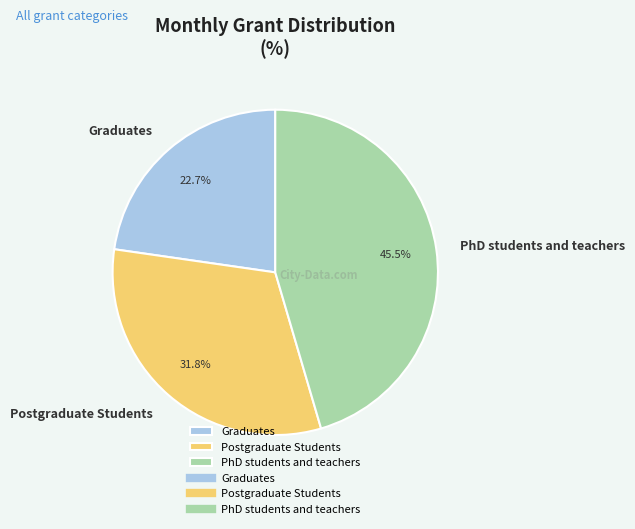

Is there a majority slice in this chart?

No